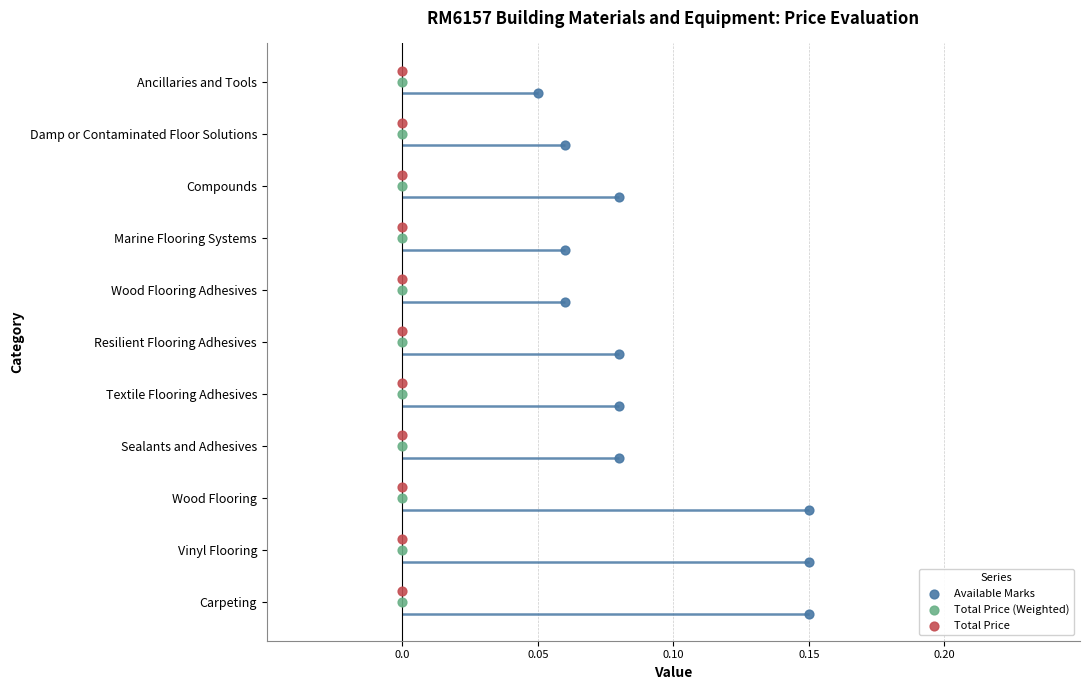

What are all the series names shown in the legend?

Available Marks, Total Price (Weighted), Total Price